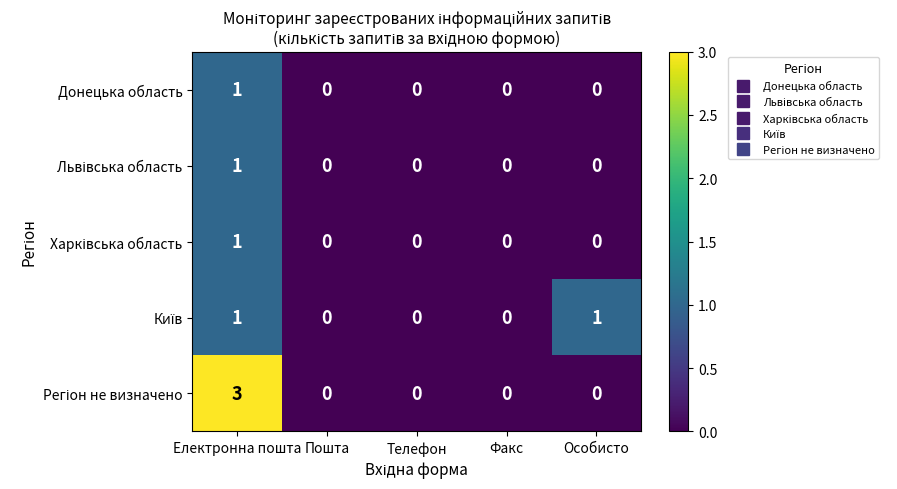

Is it true that Донецька область equals 0 at Факс?

True